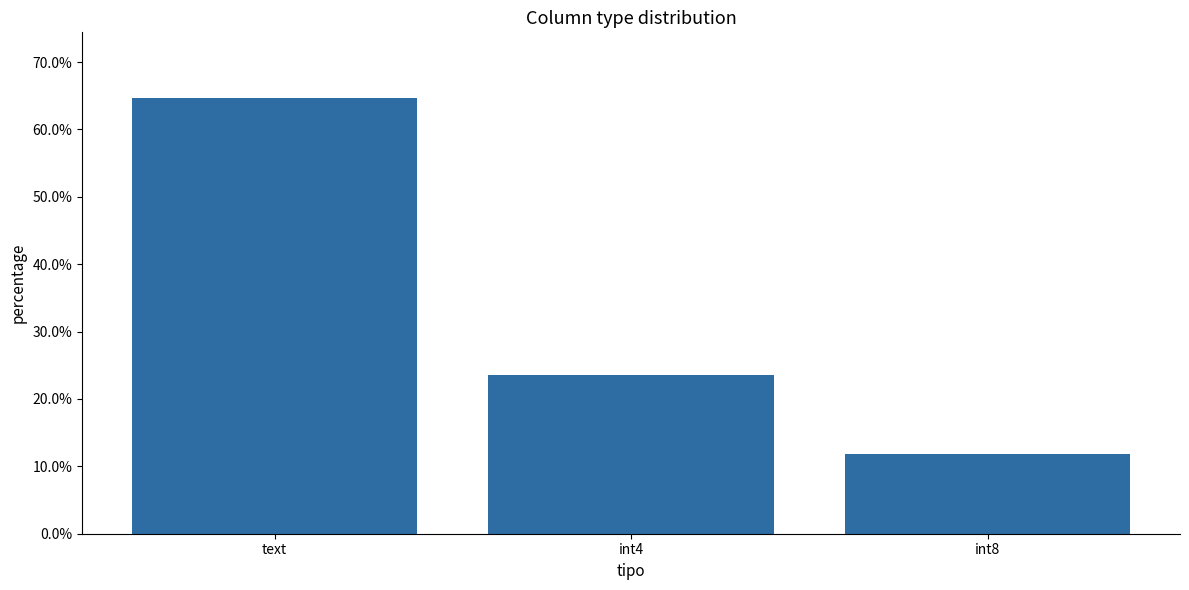

Are the bars horizontal?

No